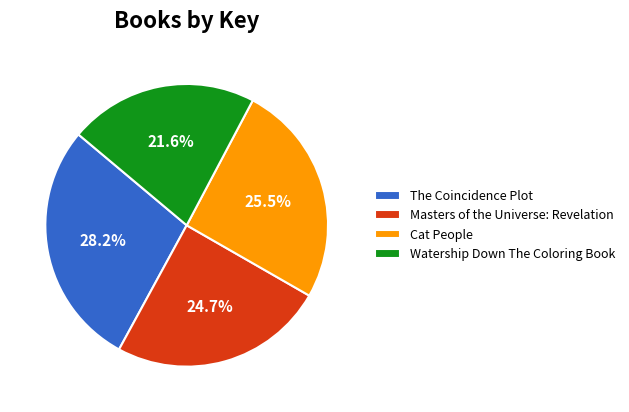

Combined, do Masters of the Universe: Revelation and The Coincidence Plot account for over 50%?

Yes